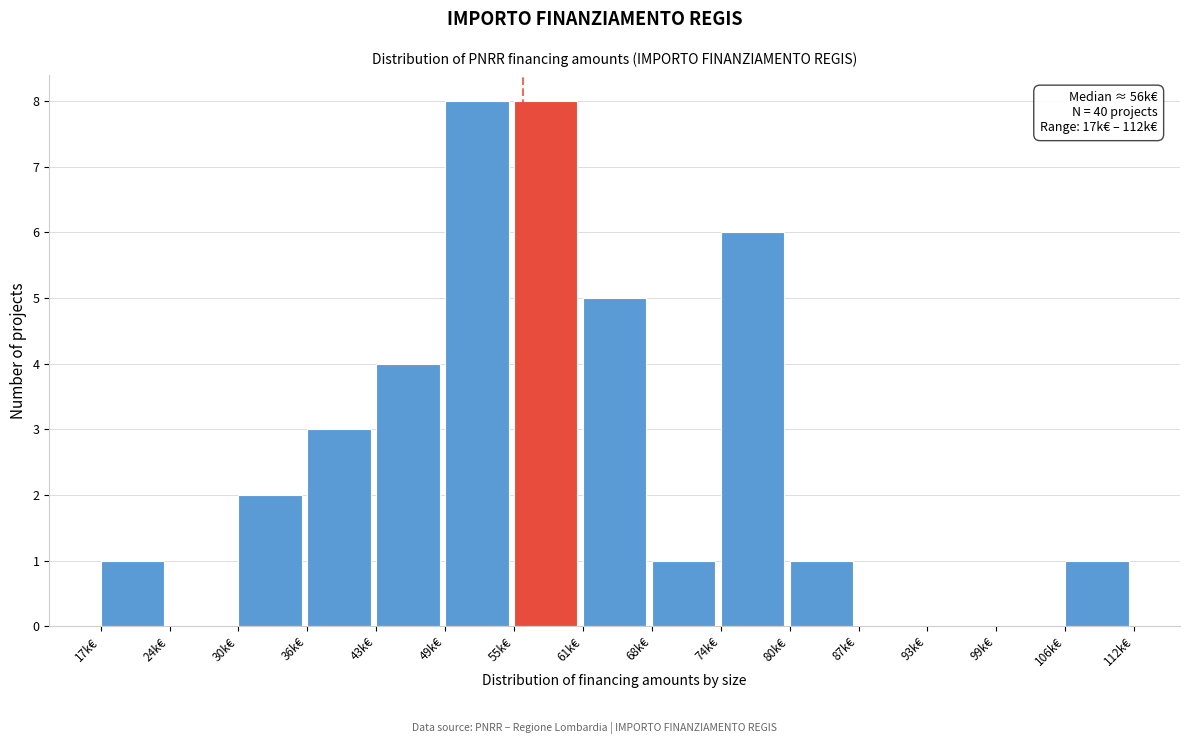

Reading right to left, transcribe all the data shown in this chart.

106k€=1	99k€=0	93k€=0	87k€=0	80k€=1	74k€=6	68k€=1	61k€=5	55k€=8	49k€=8	43k€=4	36k€=3	30k€=2	24k€=0	17k€=1